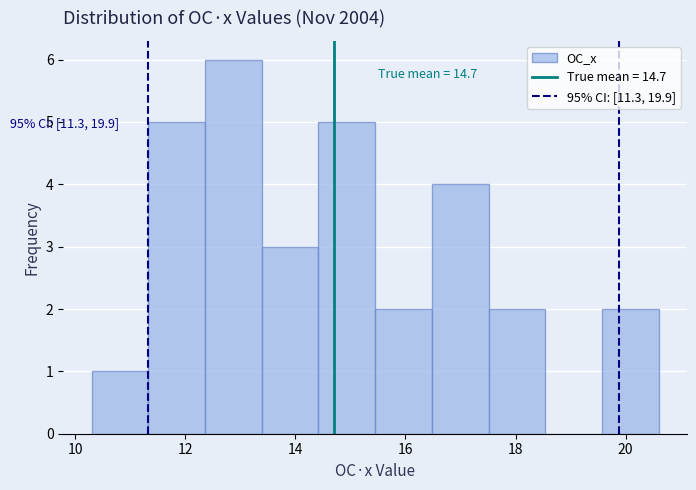

Which range on the x-axis has the tallest bar?

12.4 to 13.4